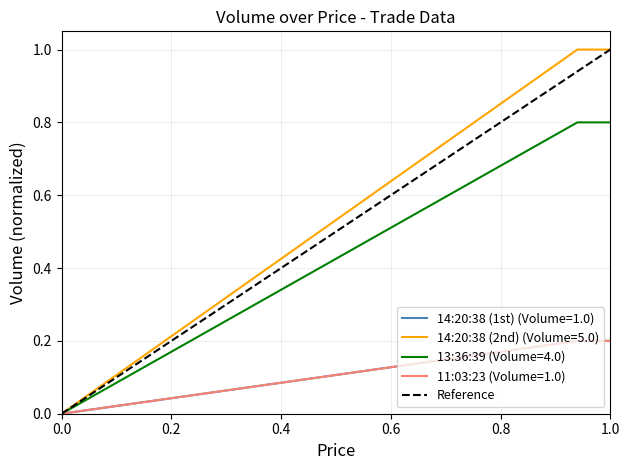

What is the change in value from 0.0 to 1.0?

+1